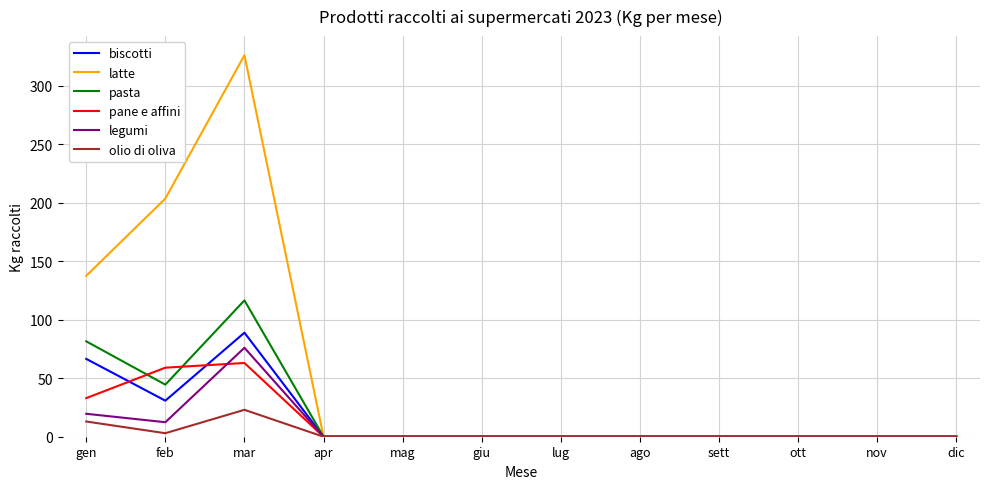

Reading right to left, transcribe all the data shown in this chart.

biscotti: 0.0	0.0	0.0	0.0	0.0	0.0	0.0	0.0	0.0	88.9	30.8	66.5
latte: 0.0	0.0	0.0	0.0	0.0	0.0	0.0	0.0	0.0	326.0	203.5	137.5
pasta: 0.0	0.0	0.0	0.0	0.0	0.0	0.0	0.0	0.0	116.5	44.5	81.5
pane e affini: 0.0	0.0	0.0	0.0	0.0	0.0	0.0	0.0	0.0	63.0	59.0	33.0
legumi: 0.0	0.0	0.0	0.0	0.0	0.0	0.0	0.0	0.0	76.0	12.4	19.6
olio di oliva: 0.0	0.0	0.0	0.0	0.0	0.0	0.0	0.0	0.0	23.0	3.0	13.0